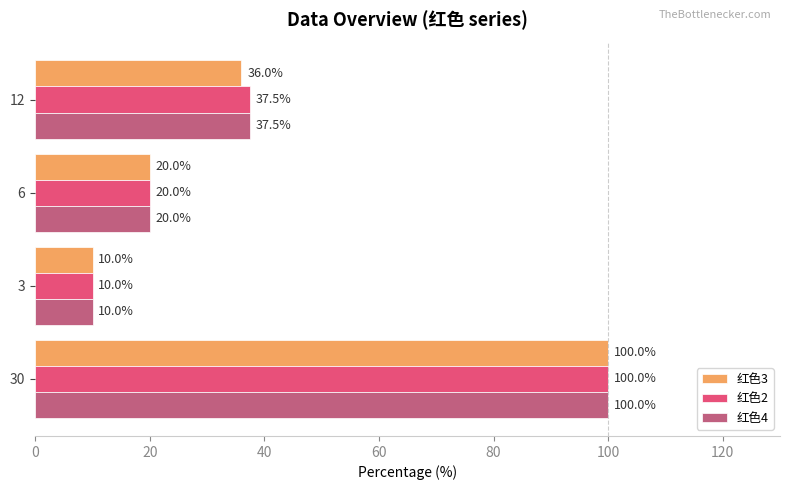

The value of 红色4 at 6 is 28.7. True or false?

False